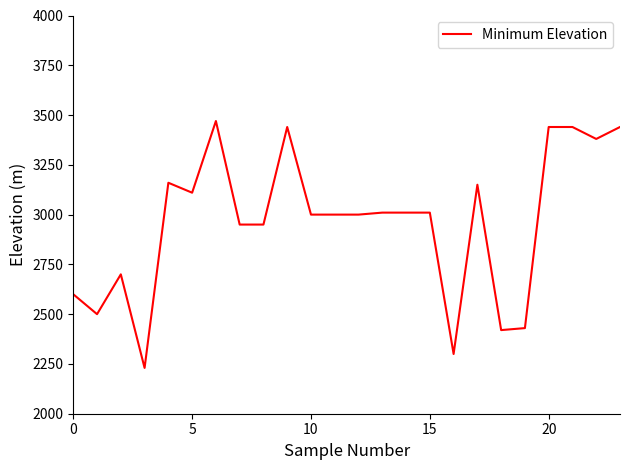

What is the difference between the maximum and minimum values?

1240